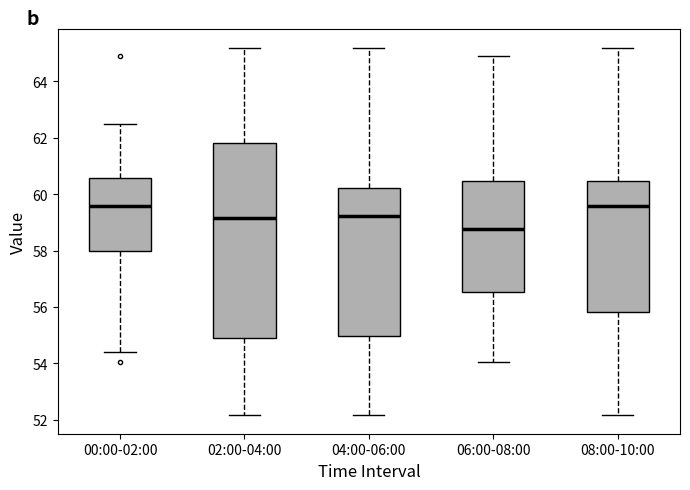

Comparing the boxes themselves (not the whiskers), which one is the tallest?

02:00-04:00